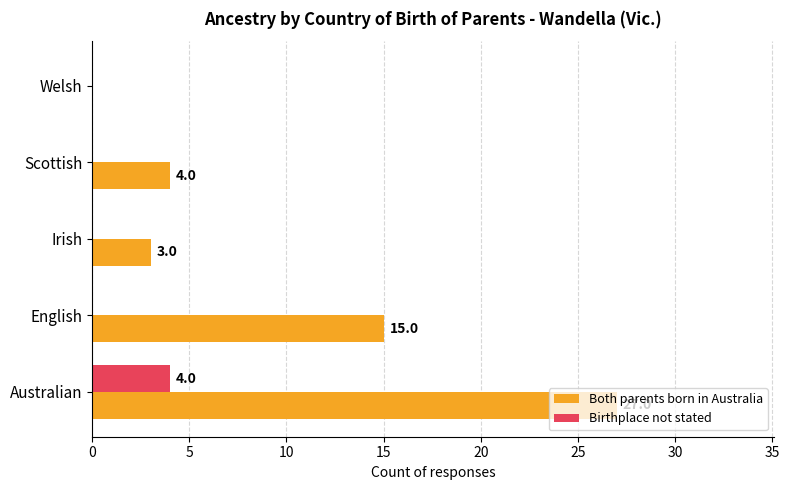

Which series changed the most between Irish and Welsh?

Both parents born in Australia